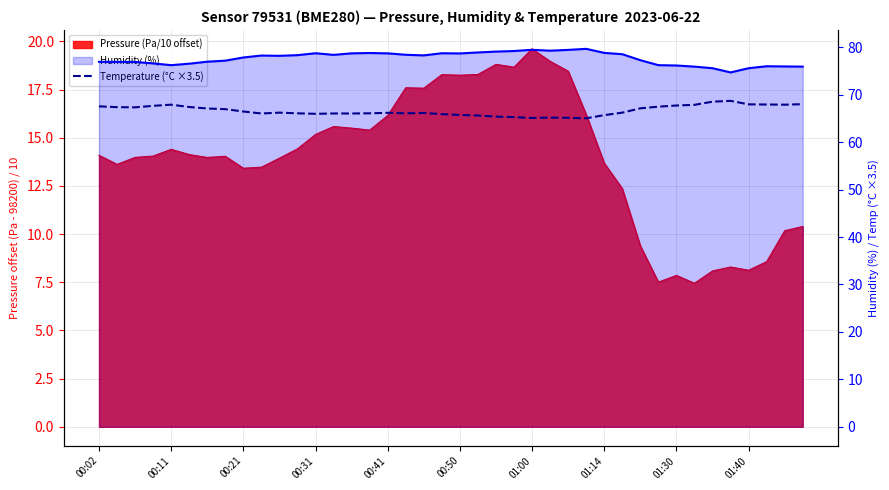

True or false: Temperature (°C ×3.5) and Humidity (%) cross at least once.

False